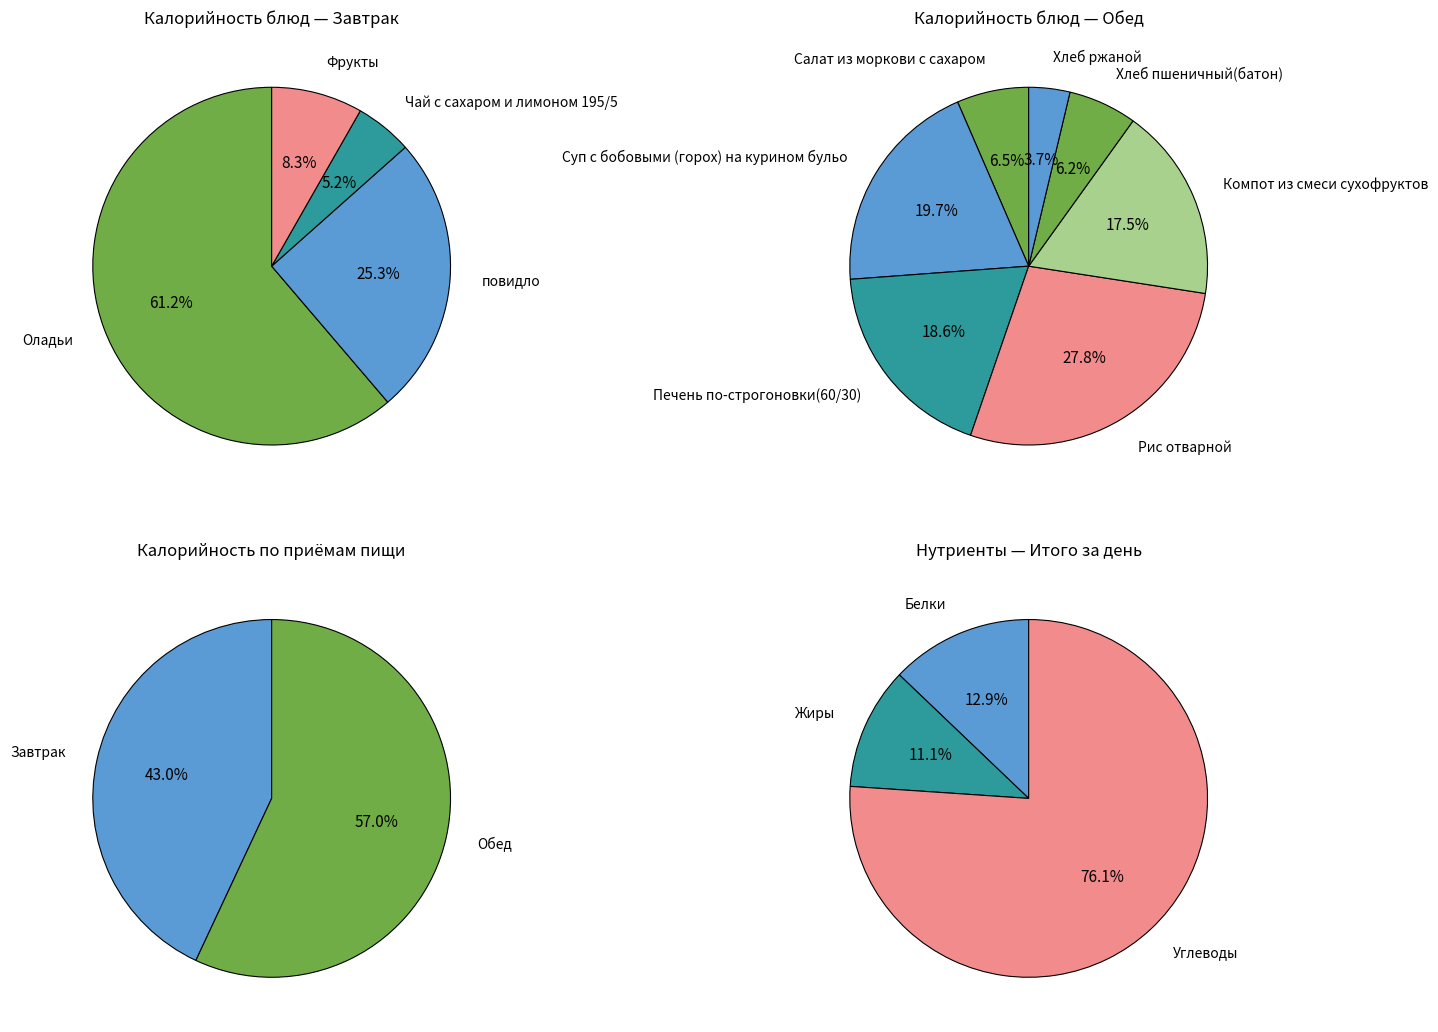

Does Обед account for over 50% of the chart?

Yes